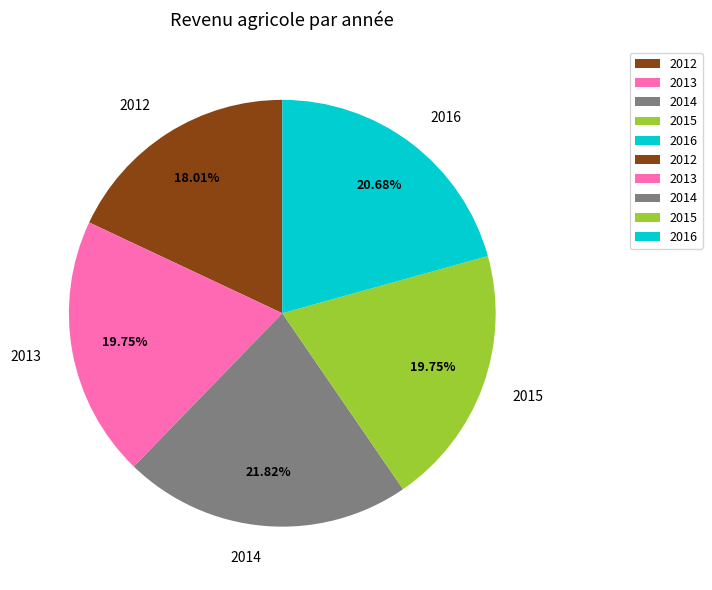

What is the ratio of the value at 2014 to the value at 2016?

1.1